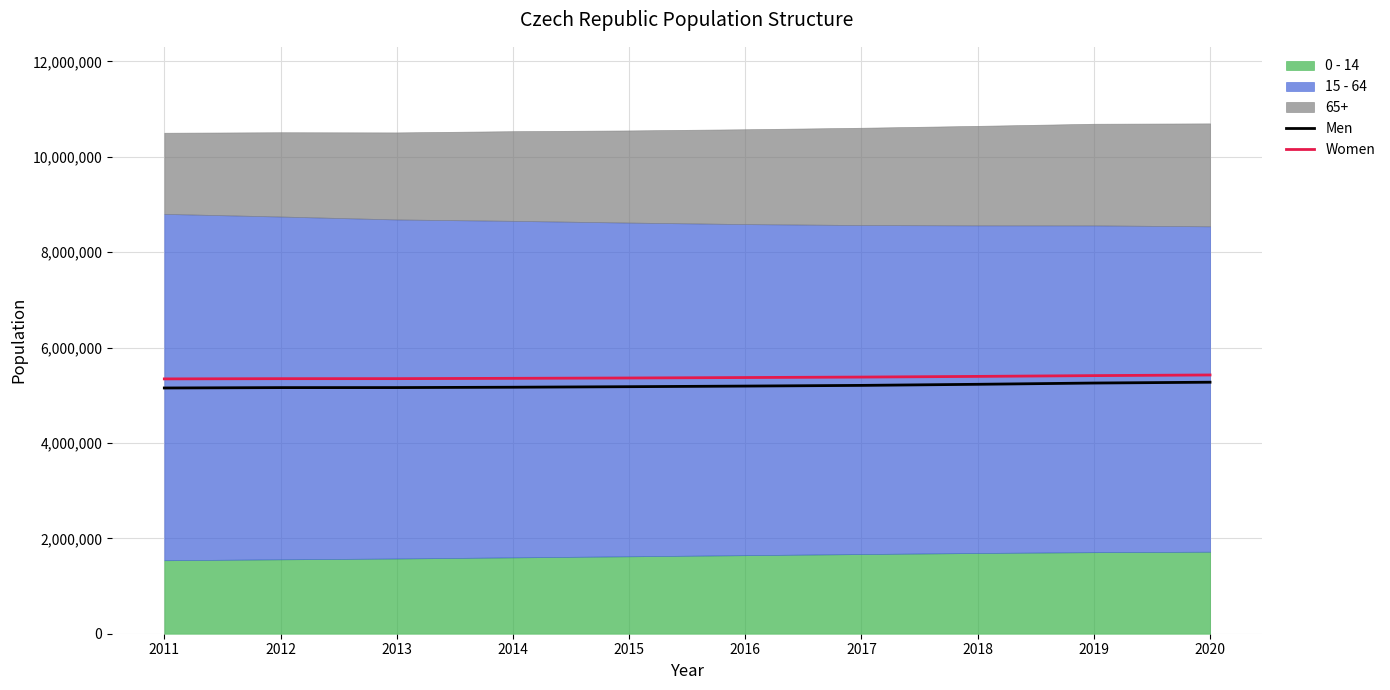

What is the total value across all series at 2011?

10496672